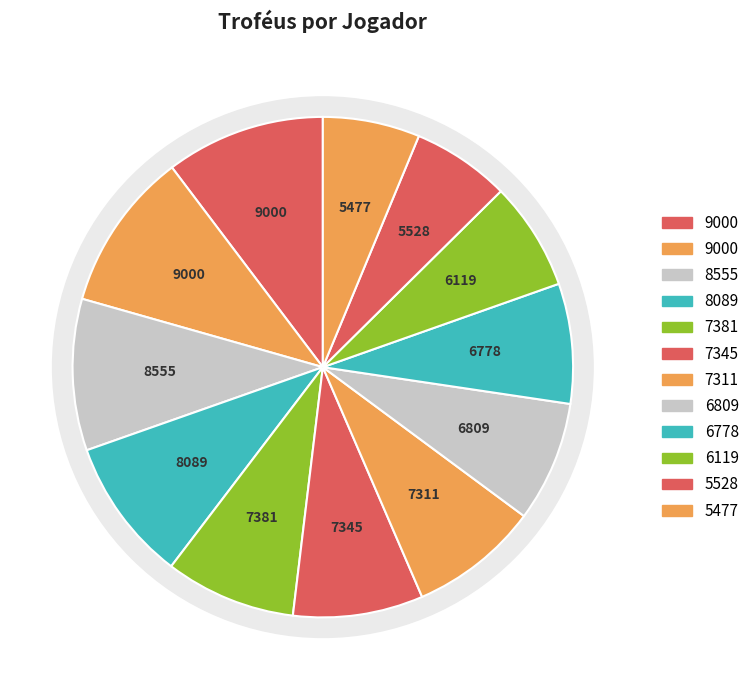

Which has a higher value, 2 or 7?

2